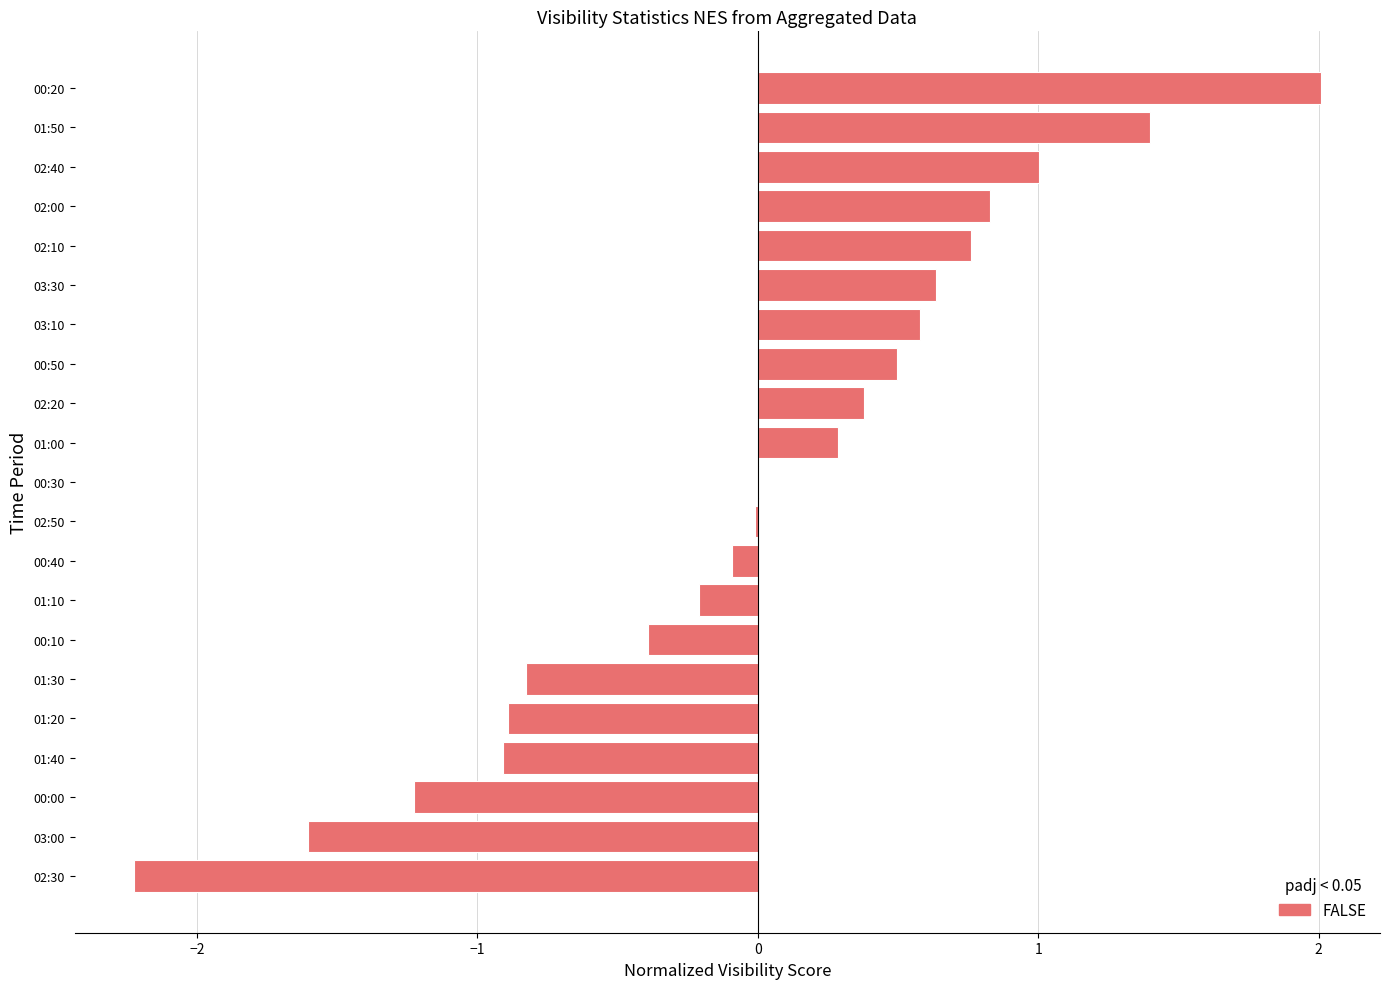

Which has a higher value, 01:00 or 03:10?

03:10